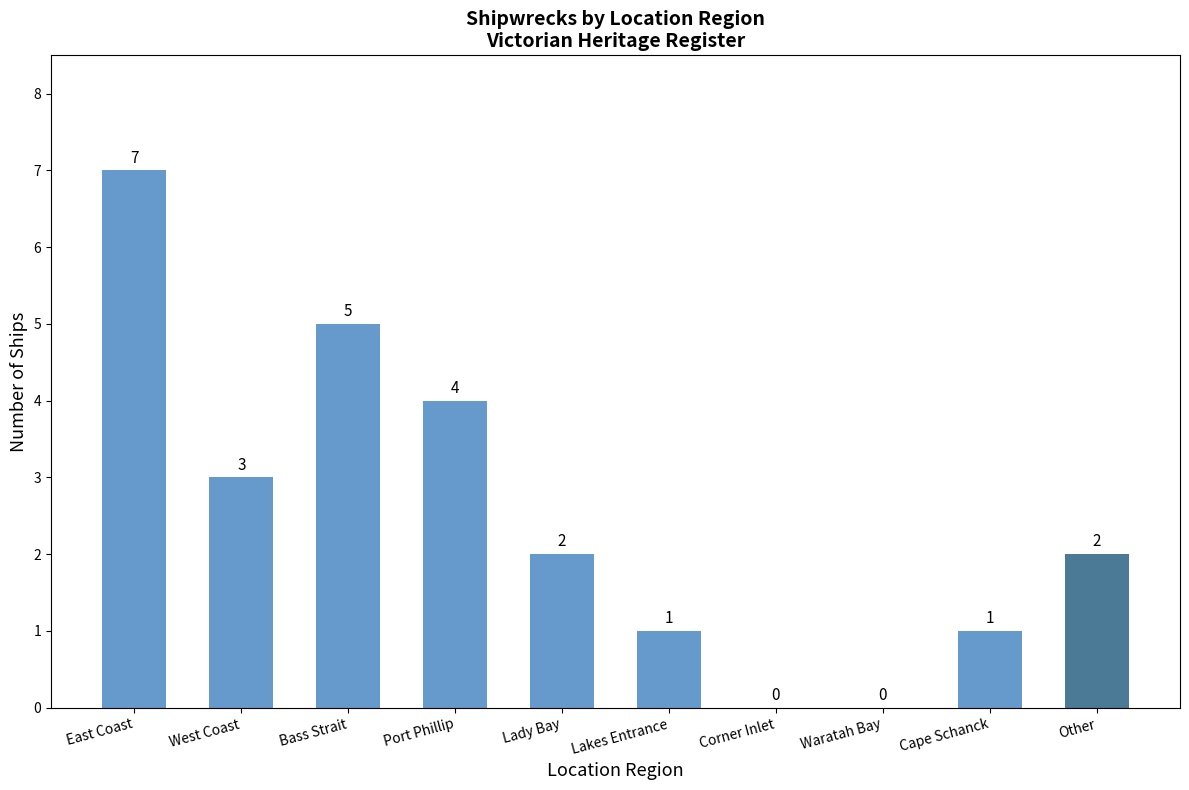

Count the values in the range 1 to 4.

6